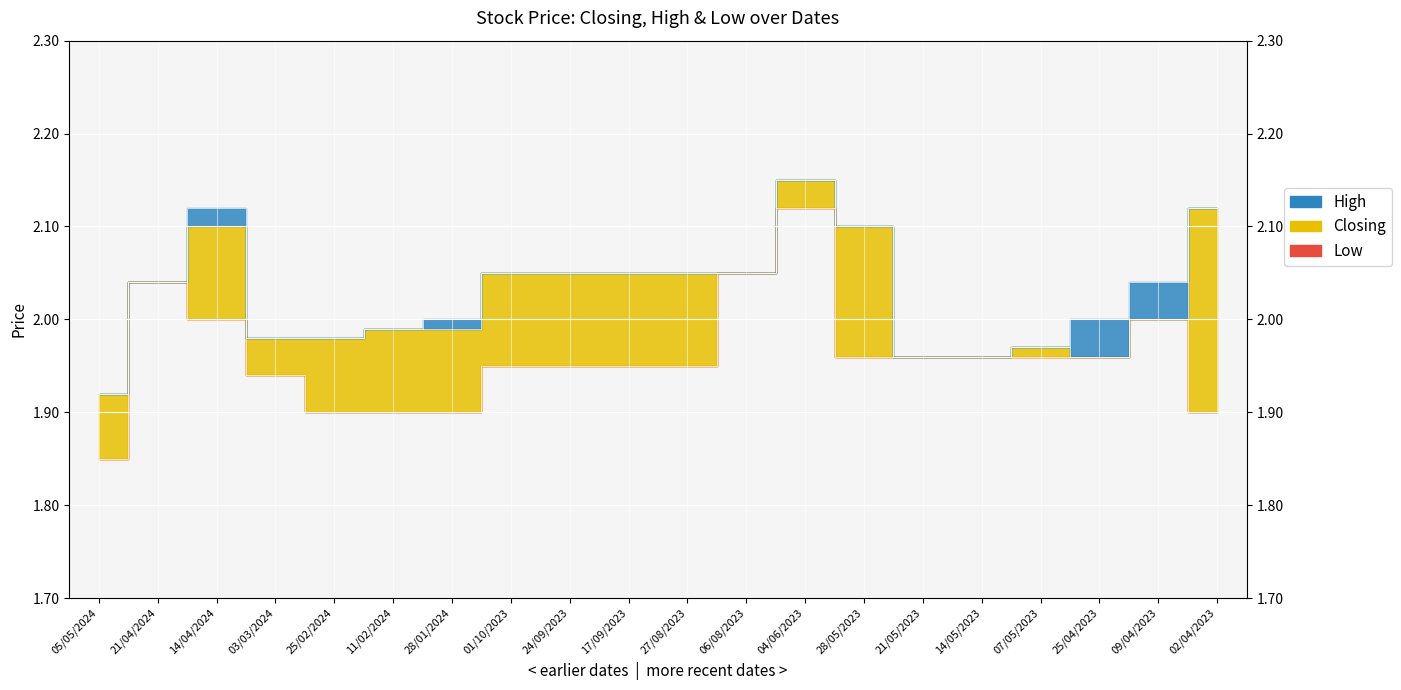

How many lines are shown in the chart?

3